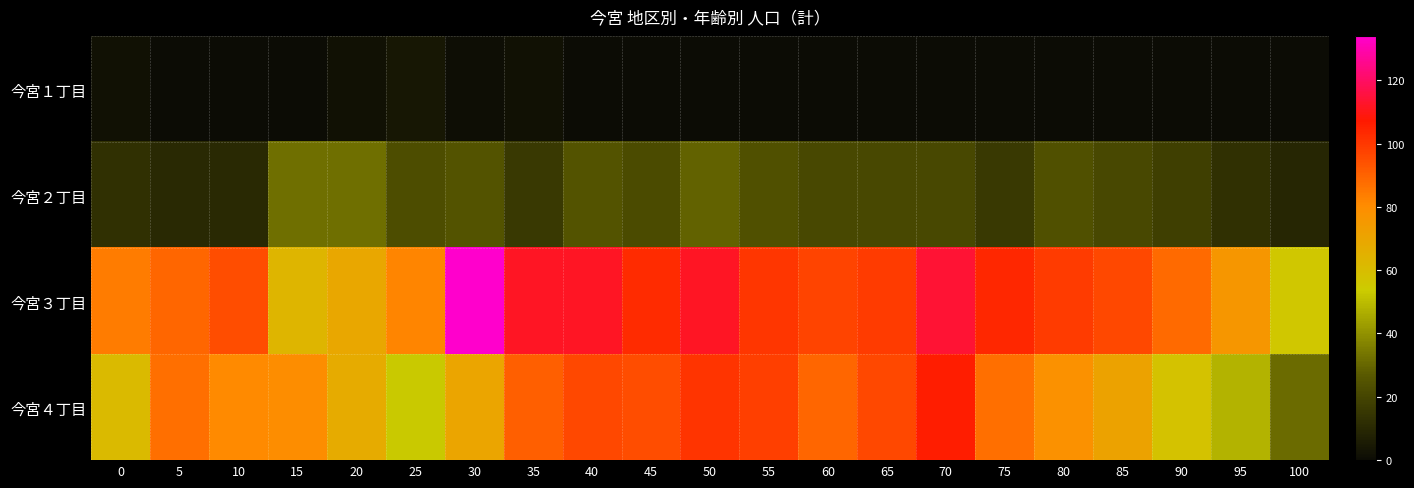

List the series in order of their peak value, highest first.

今宮３丁目, 今宮４丁目, 今宮２丁目, 今宮１丁目